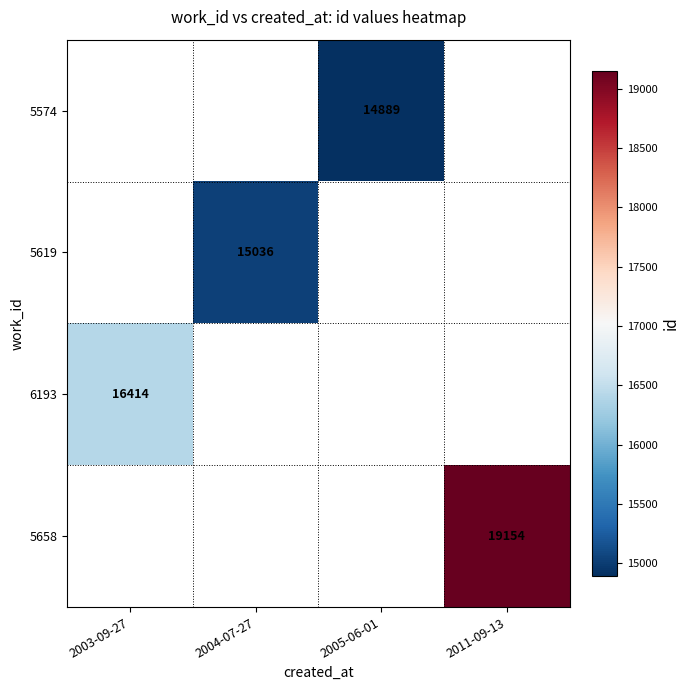

Is it true that 6193 equals 6355 at 2003-09-27?

False